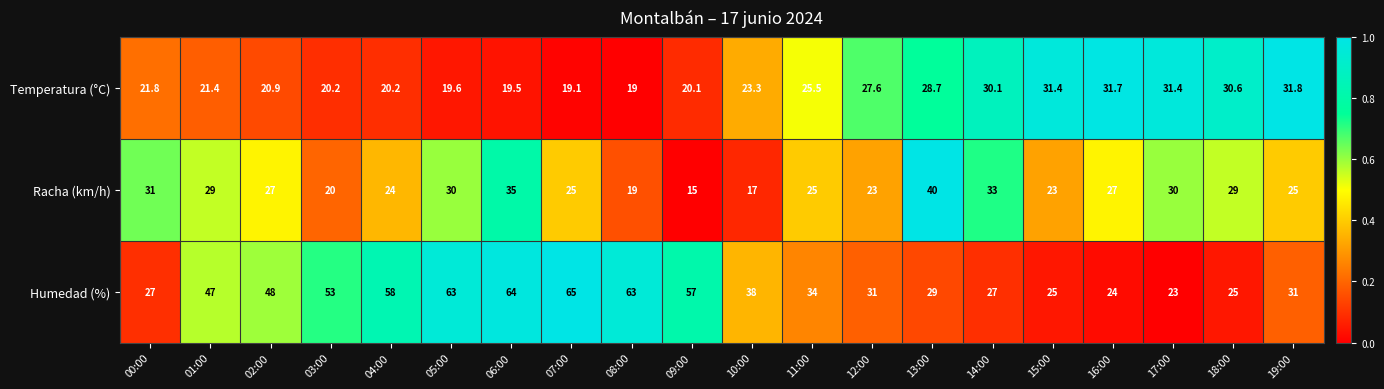

True or false: Racha (km/h) has a value of 23.0 at 12:00.

True